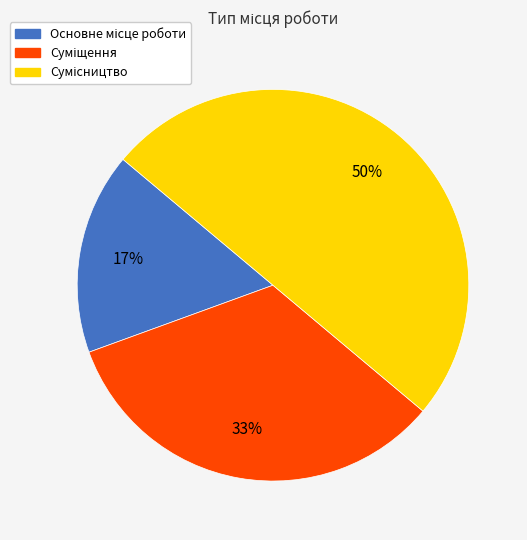

To the nearest percent, what is the average slice percentage?

33%